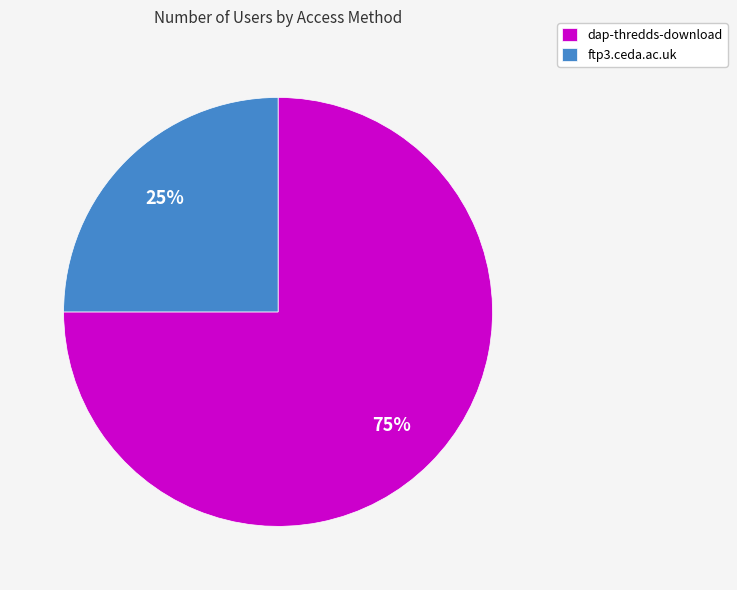

Which has a higher value, ftp3.ceda.ac.uk or dap-thredds-download?

dap-thredds-download